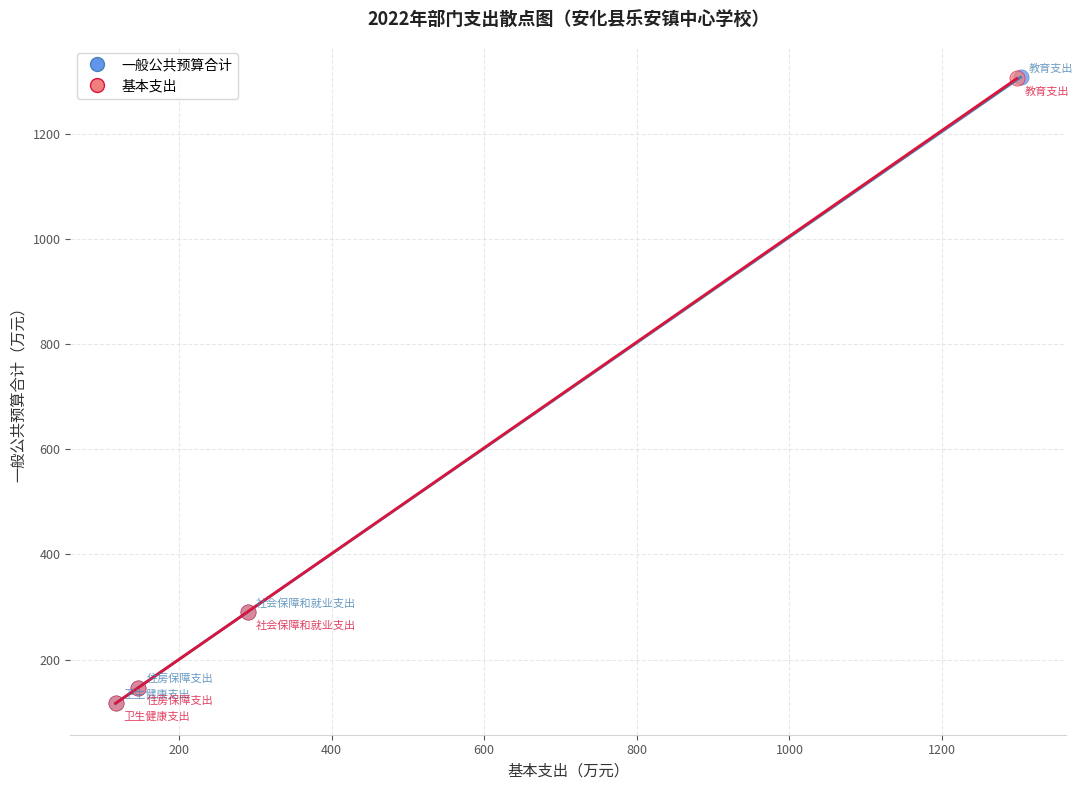

What are all the series names shown in the legend?

一般公共预算合计, 基本支出